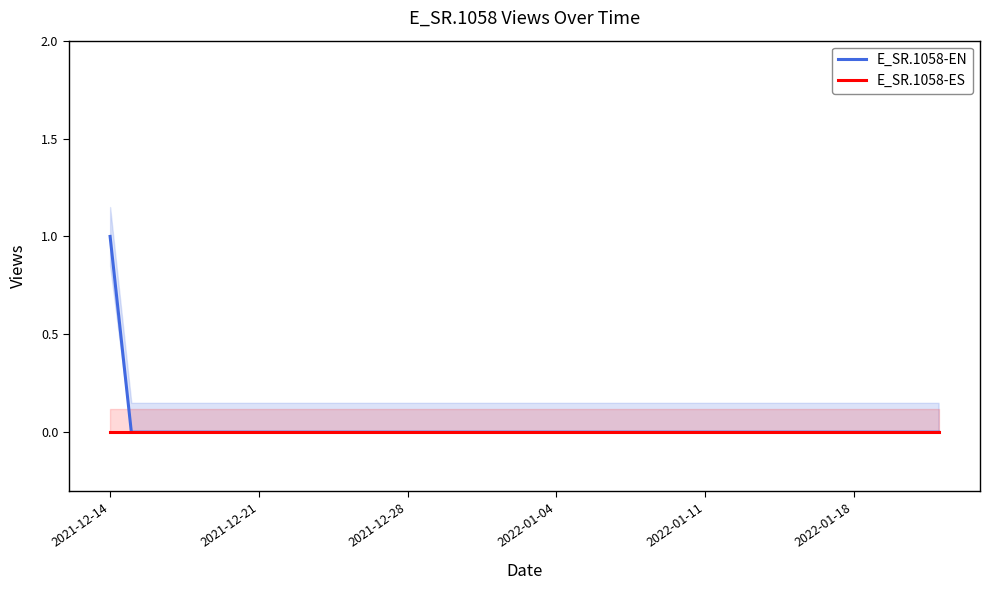

At which label does E_SR.1058-EN reach its peak?

2021-12-14